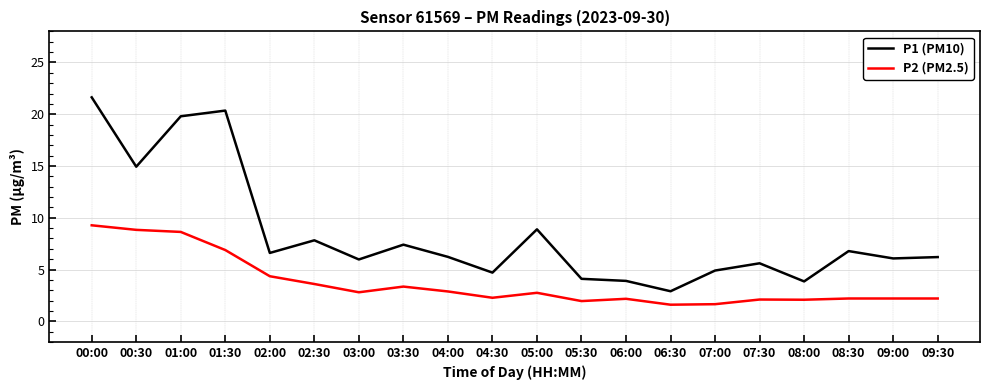

Where does the P1 (PM10) series first go above 6?

00:00